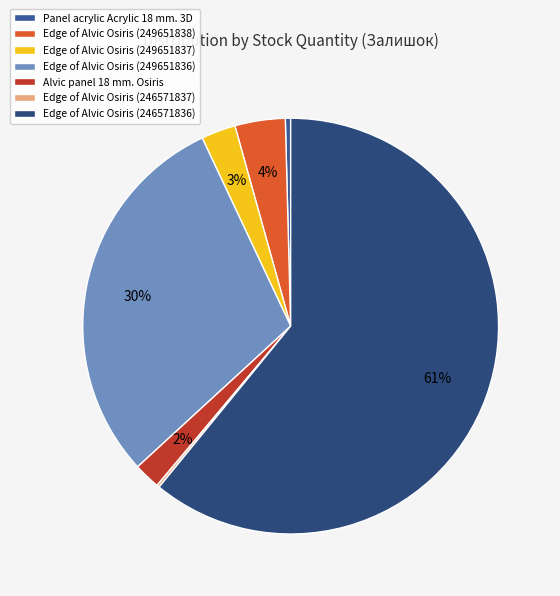

Is it true that Edge of Alvic Osiris (246571836) is 75% of the pie?

False